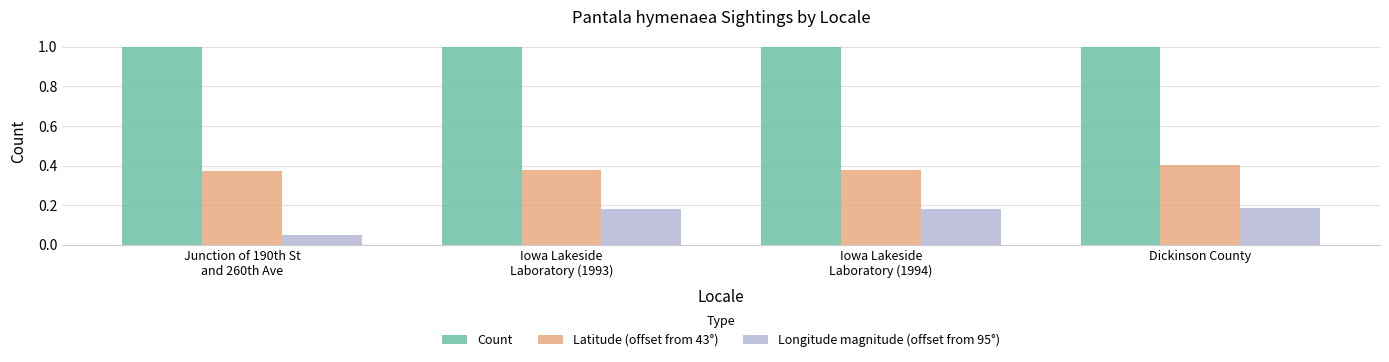

Is it true that Count equals 0.7 at Dickinson County?

False